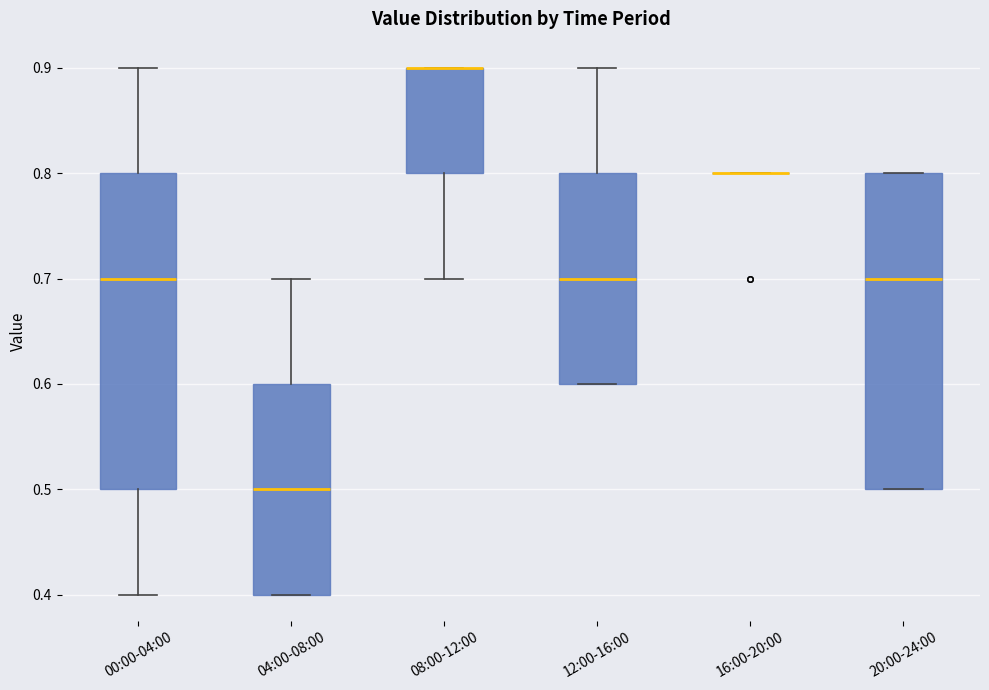

Reading left to right, transcribe this box plot: for each box, give where its median line is, the range the box spans, and where its two whiskers end, as read against the y-axis. The values are not printed on the chart, so give them approximately, as read against the axis.

00:00-04:00: median 0.7, box 0.5 to 0.8, whiskers 0.4 to 0.9
04:00-08:00: median 0.5, box 0.4 to 0.6, whiskers 0.4 to 0.7
08:00-12:00: median 0.9 (drawn on the box's upper edge), box 0.8 to 0.9, whiskers 0.7 to 0.9
12:00-16:00: median 0.7, box 0.6 to 0.8, whiskers 0.6 to 0.9
16:00-20:00: box collapsed to a line at 0.8, whiskers 0.8 to 0.8
20:00-24:00: median 0.7, box 0.5 to 0.8, whiskers 0.5 to 0.8